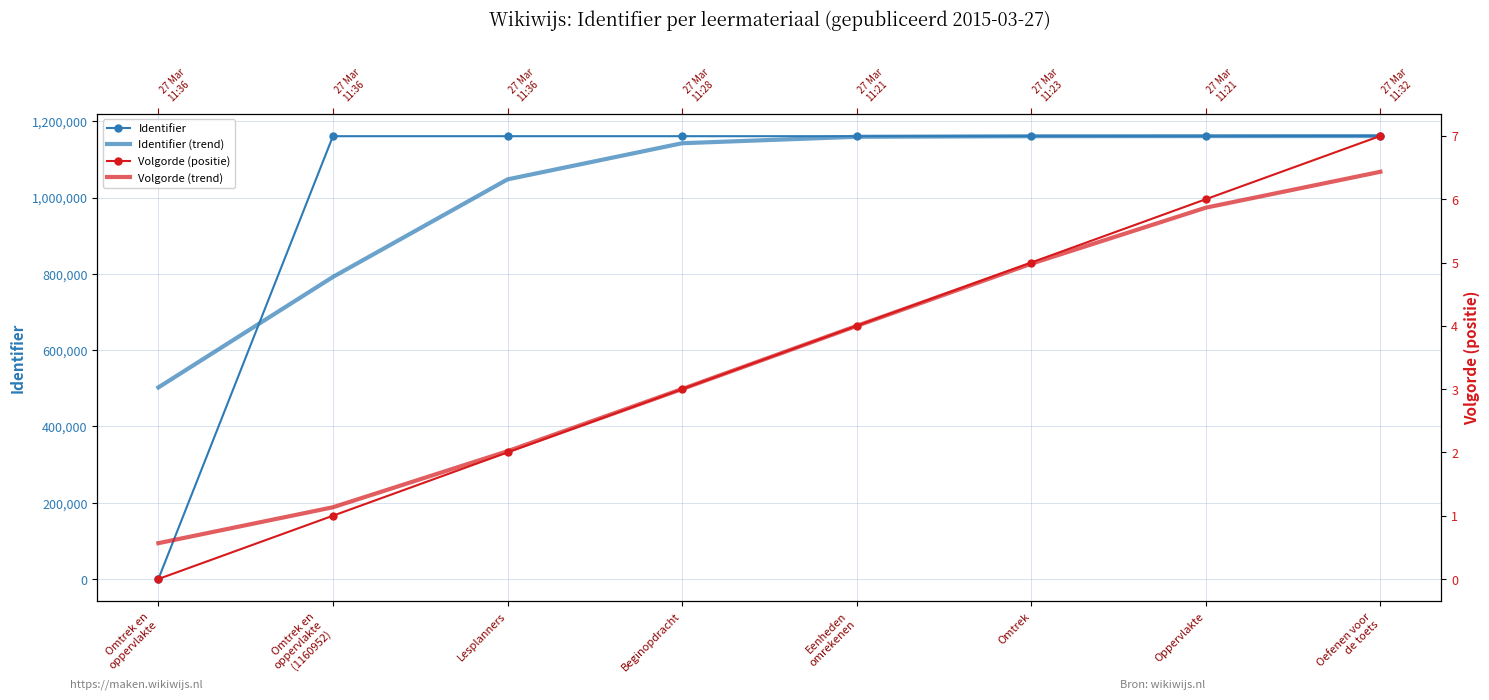

Reading right to left, list all the values displayed in this chart.

Identifier: Oefenen voor
de toets=1161638.0	Oppervlakte=1160955.0	Omtrek=1160954.0	Eenheden
omrekenen=1160956.0	Beginopdracht=1160958.0	Lesplanners=1160953.0	Omtrek en
oppervlakte
(1160952)=1160952.0	Omtrek en
oppervlakte=0.0
Identifier (trend): Oefenen voor
de toets=1161342.4	Oppervlakte=1161172.0	Omtrek=1160956.2	Eenheden
omrekenen=1159408.8	Beginopdracht=1142506.2	Lesplanners=1047755.8	Omtrek en
oppervlakte
(1160952)=791973.3	Omtrek en
oppervlakte=502251.4
Volgorde (positie): Oefenen voor
de toets=7.0	Oppervlakte=6.0	Omtrek=5.0	Eenheden
omrekenen=4.0	Beginopdracht=3.0	Lesplanners=2.0	Omtrek en
oppervlakte
(1160952)=1.0	Omtrek en
oppervlakte=0.0
Volgorde (trend): Oefenen voor
de toets=6.4	Oppervlakte=5.9	Omtrek=5.0	Eenheden
omrekenen=4.0	Beginopdracht=3.0	Lesplanners=2.0	Omtrek en
oppervlakte
(1160952)=1.1	Omtrek en
oppervlakte=0.6